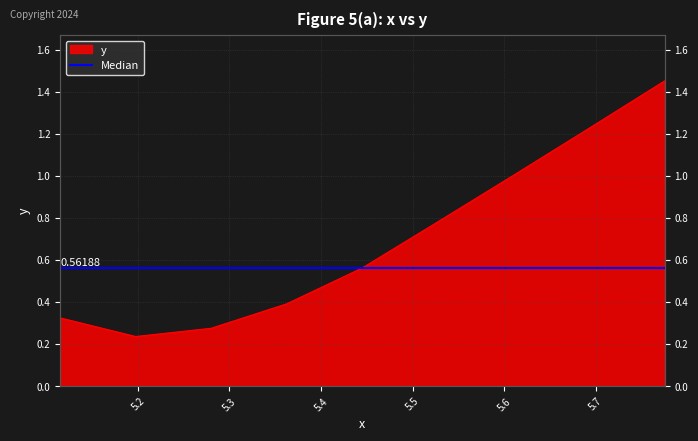

Is it true that the value at 5.28 is 0.3?

True